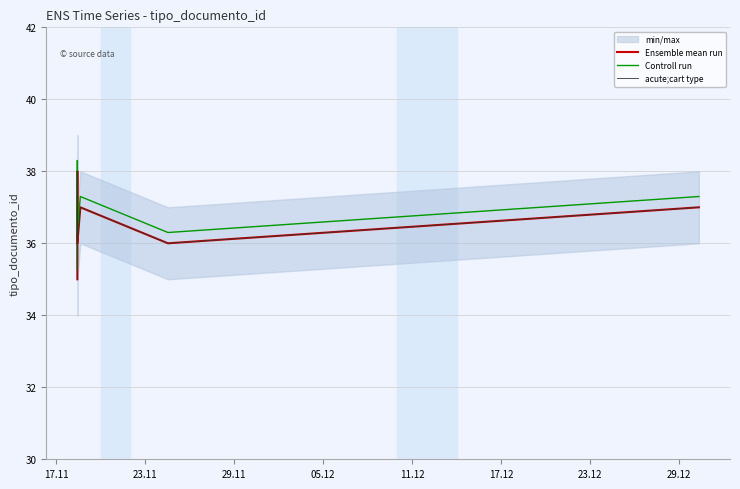

How many values in the Controll run series exceed 37?

3